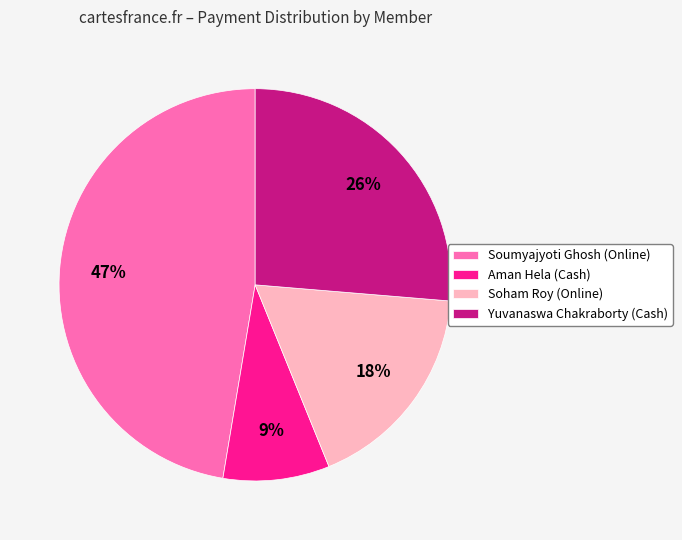

Is there any slice that represents more than half of the pie?

No